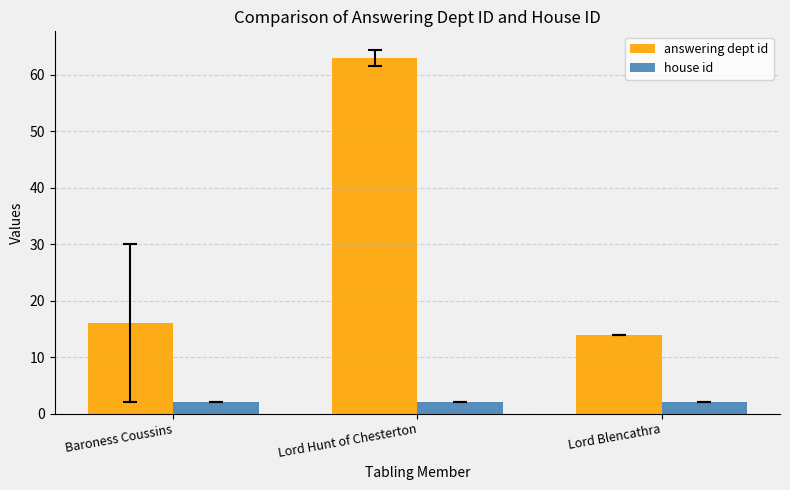

Count the number of data series in this chart.

2